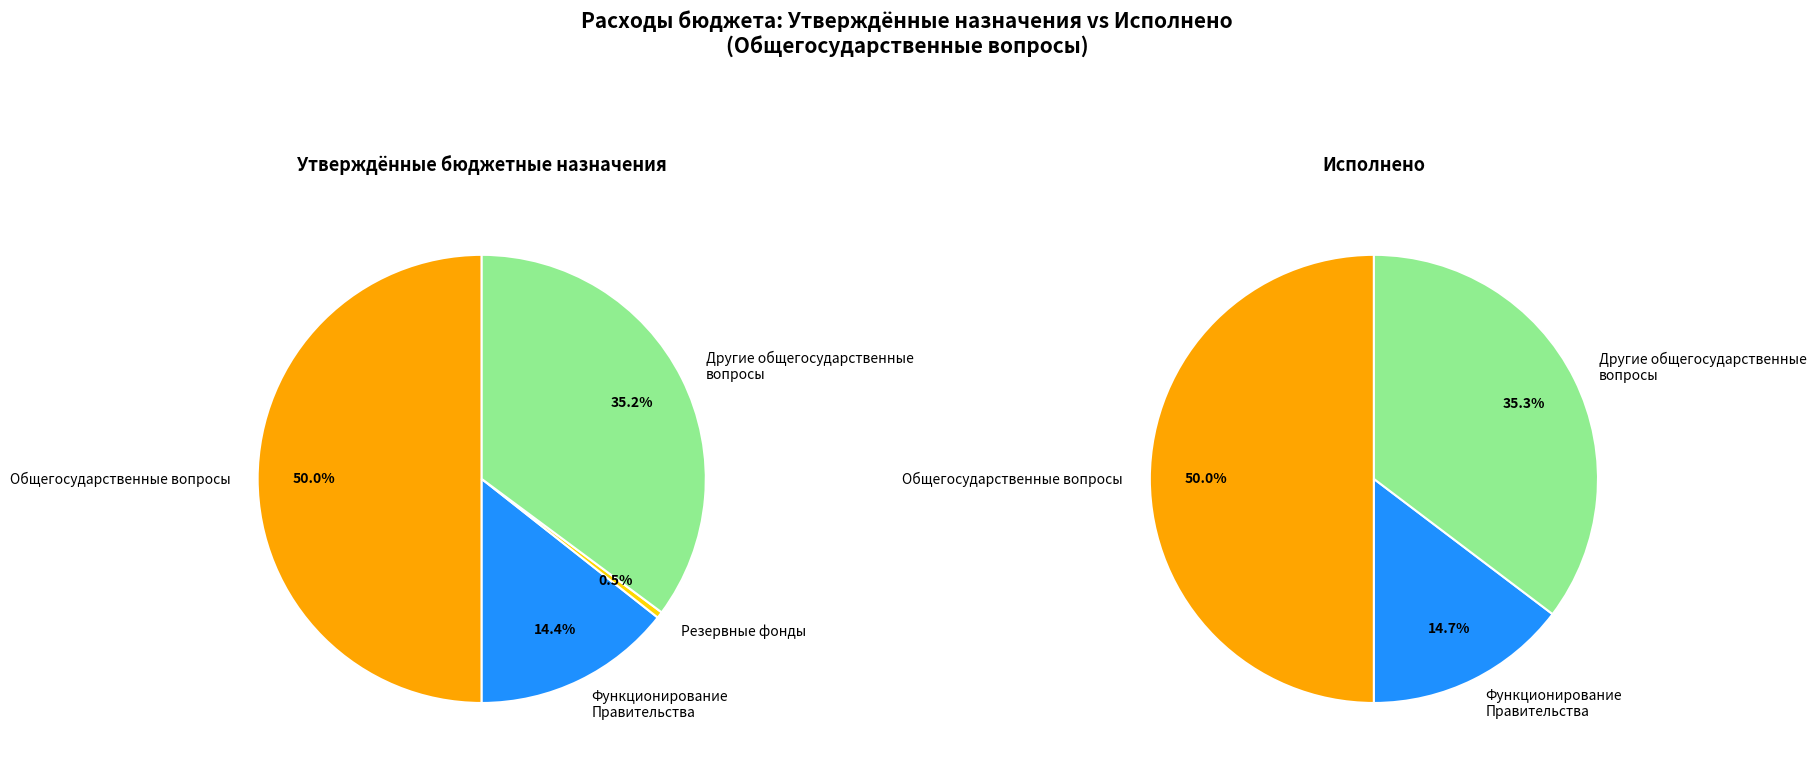

Is there a majority slice in this chart?

No